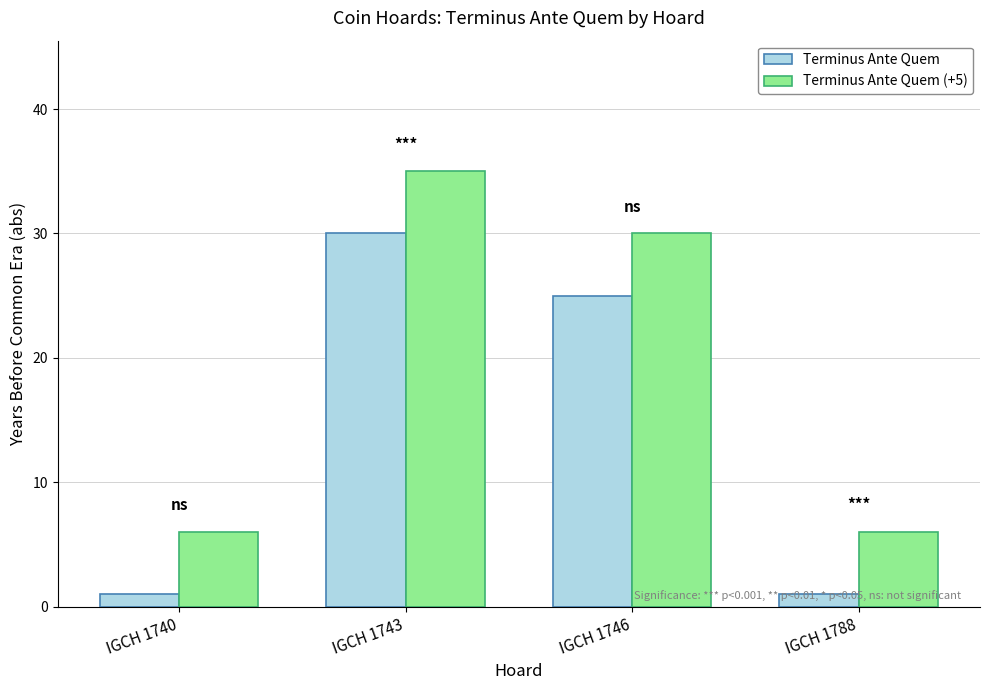

Reading left to right, transcribe all the data shown in this chart.

Terminus Ante Quem: 1	30	25	1
Terminus Ante Quem (+5): 6	35	30	6